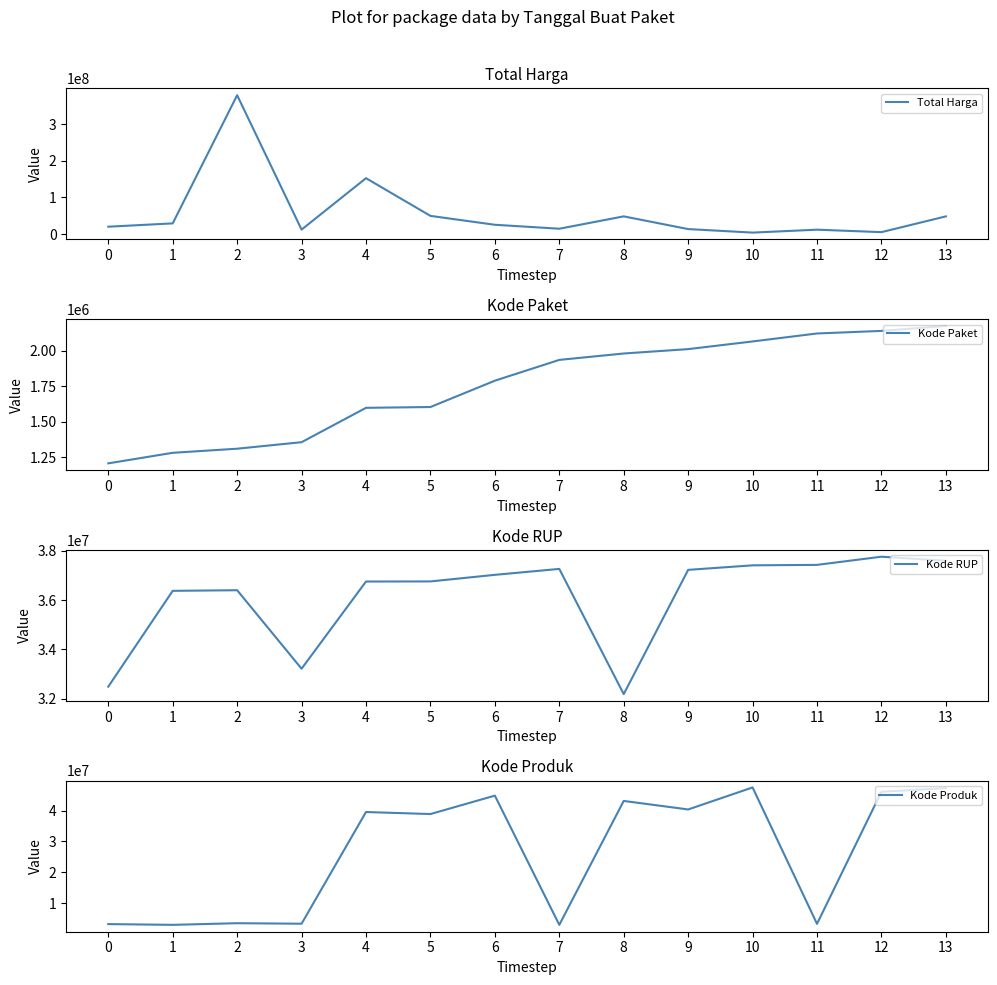

What is the minimum value shown in the chart?

1205257